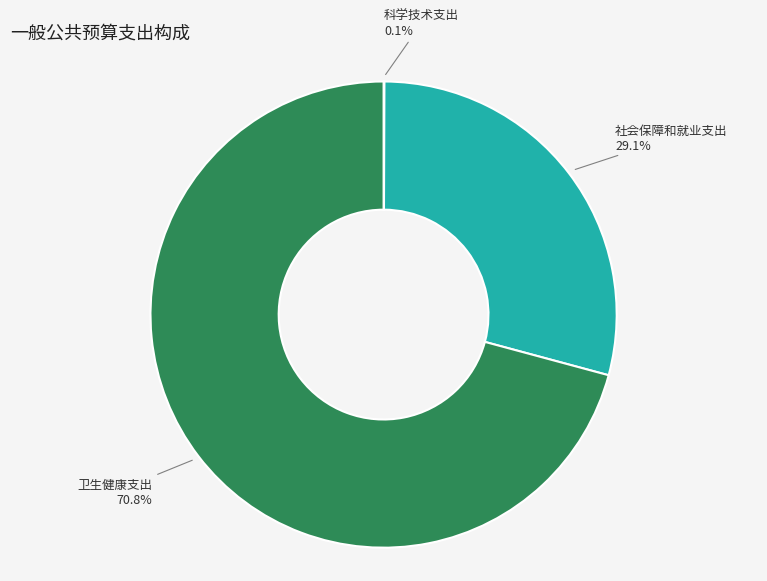

Is there any slice that represents more than half of the pie?

Yes